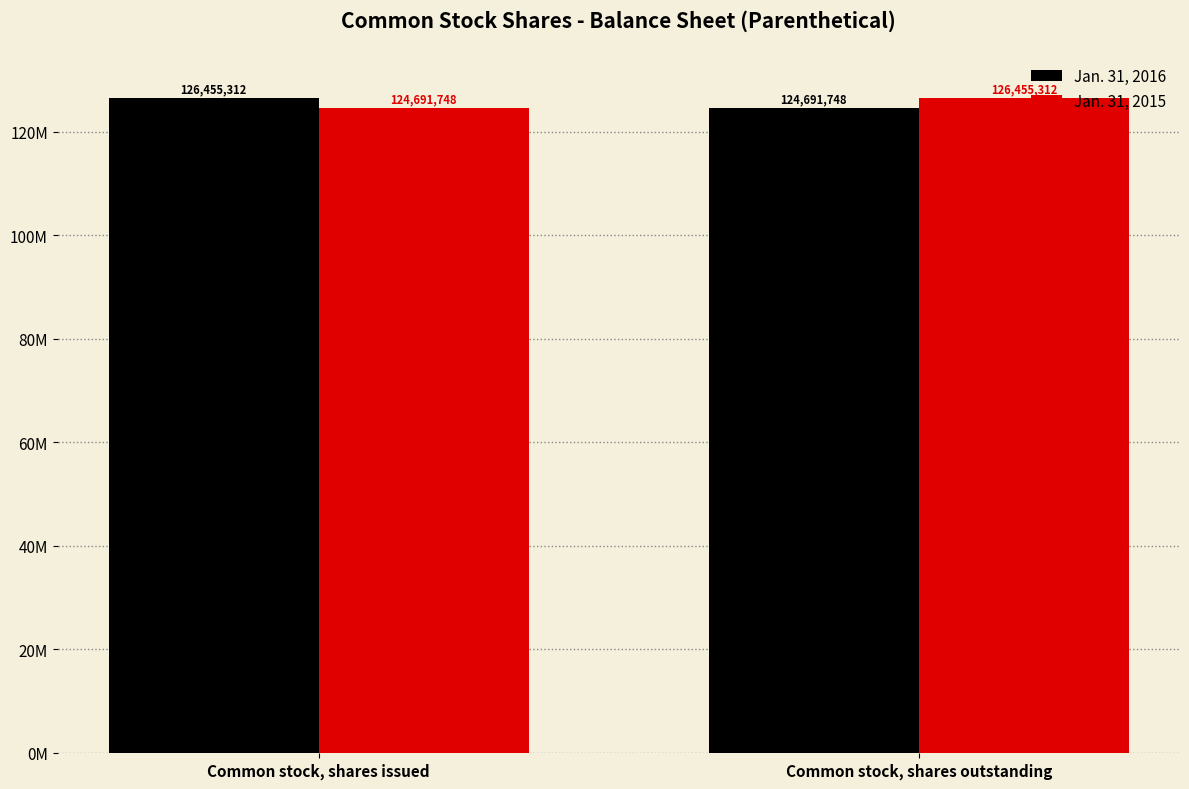

At which category is the sum across all series the highest?

Common stock, shares issued